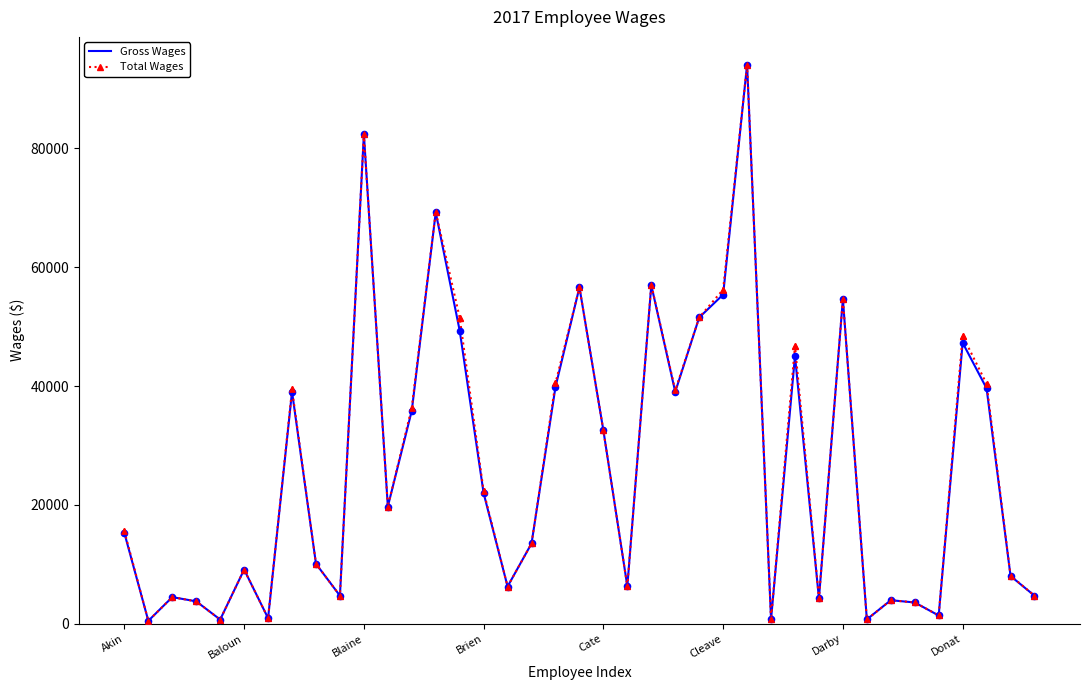

What are all the series names shown in the legend?

Gross Wages, Total Wages